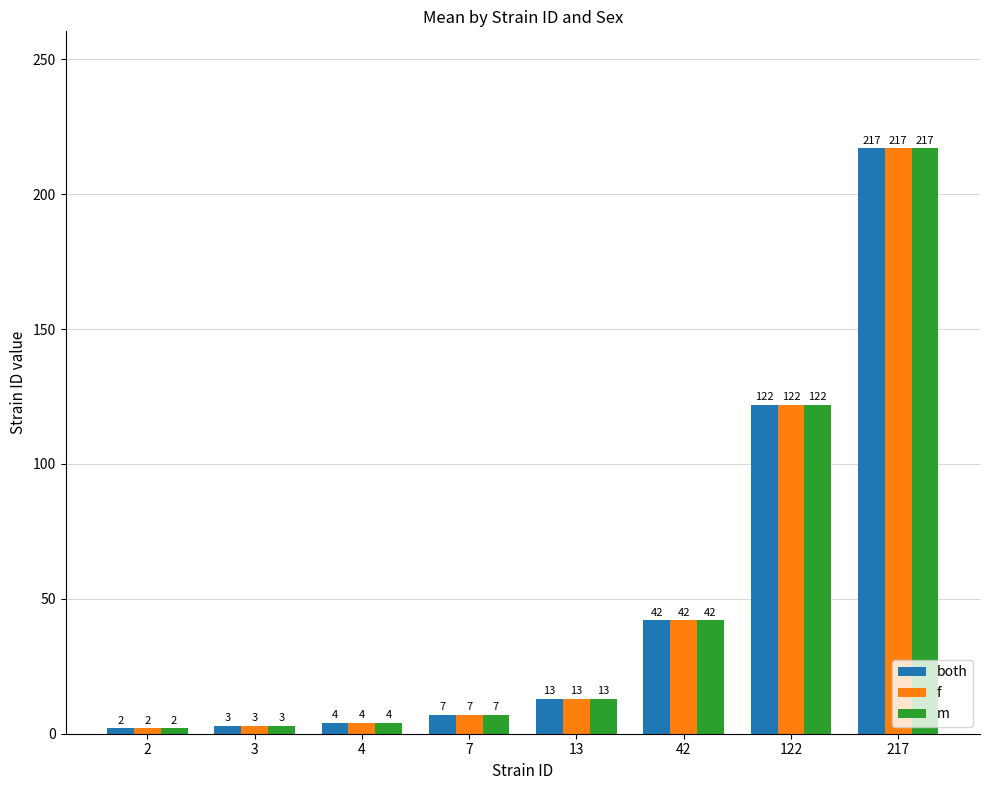

Reading left to right, transcribe all the data shown in this chart.

both: 2=2	3=3	4=4	7=7	13=13	42=42	122=122	217=217
f: 2=2	3=3	4=4	7=7	13=13	42=42	122=122	217=217
m: 2=2	3=3	4=4	7=7	13=13	42=42	122=122	217=217